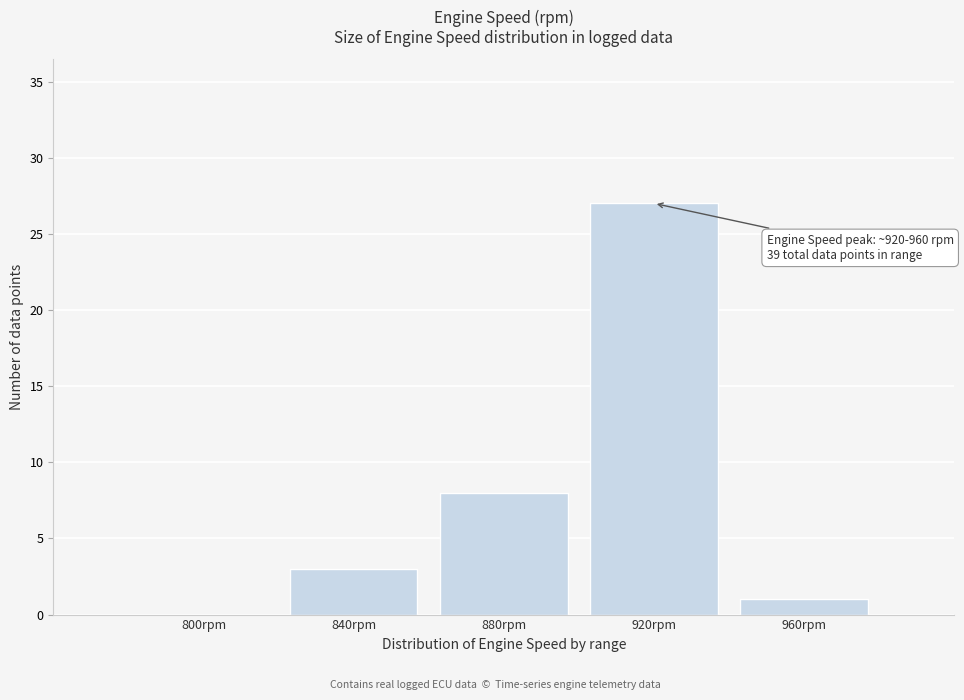

Reading left to right, what are all the values shown in this chart?

800rpm=0	840rpm=3	880rpm=8	920rpm=27	960rpm=1